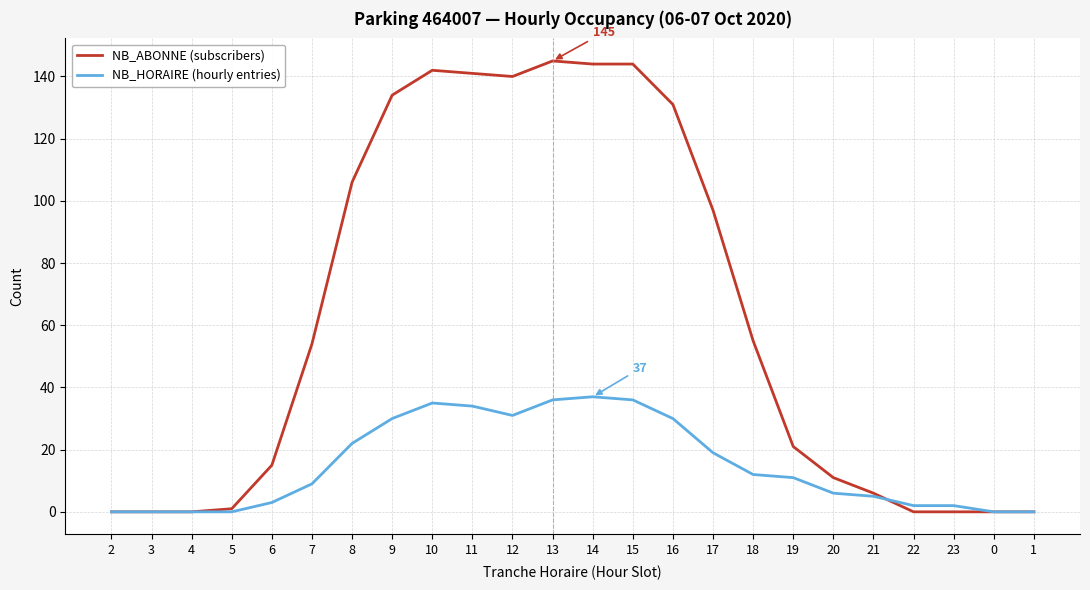

List the series in order of their overall mean, lowest first.

NB_HORAIRE (hourly entries), NB_ABONNE (subscribers)